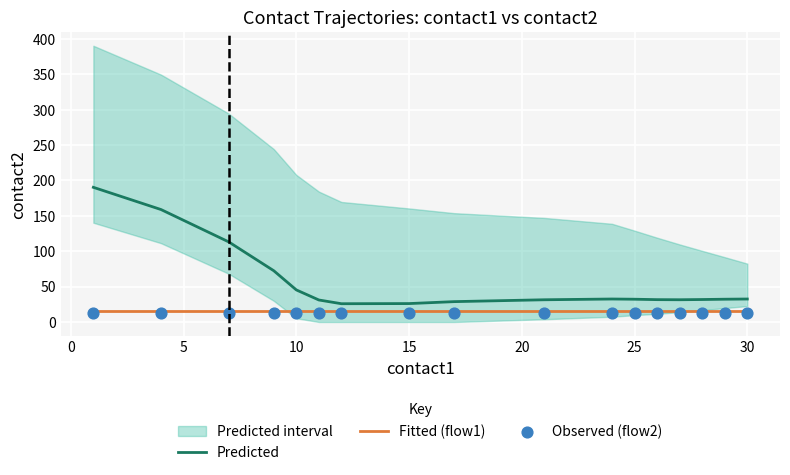

True or false: Fitted (flow1) and Predicted cross at least once.

False